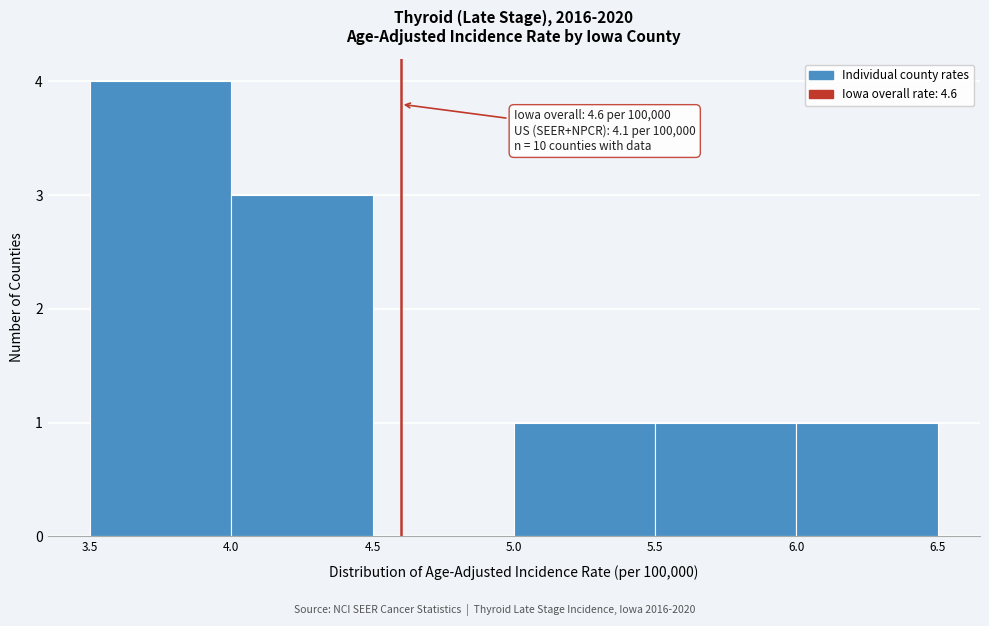

Which range on the x-axis has the tallest bar?

3.5 to 4.0